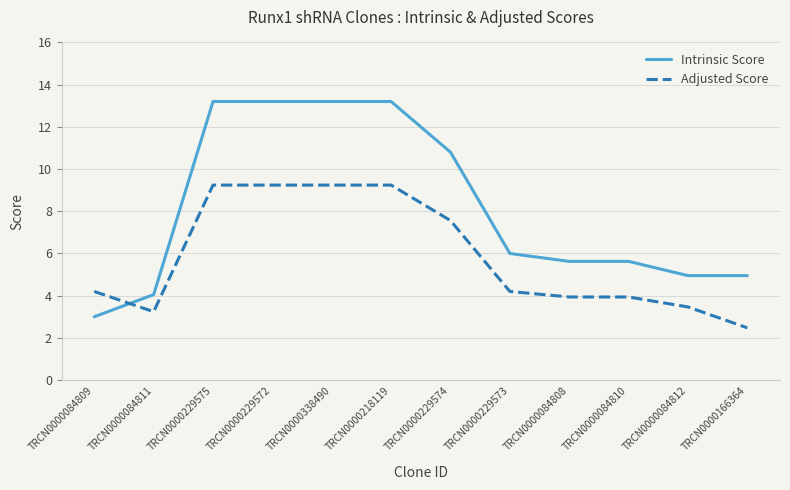

What is the minimum value for Intrinsic Score?

3.0